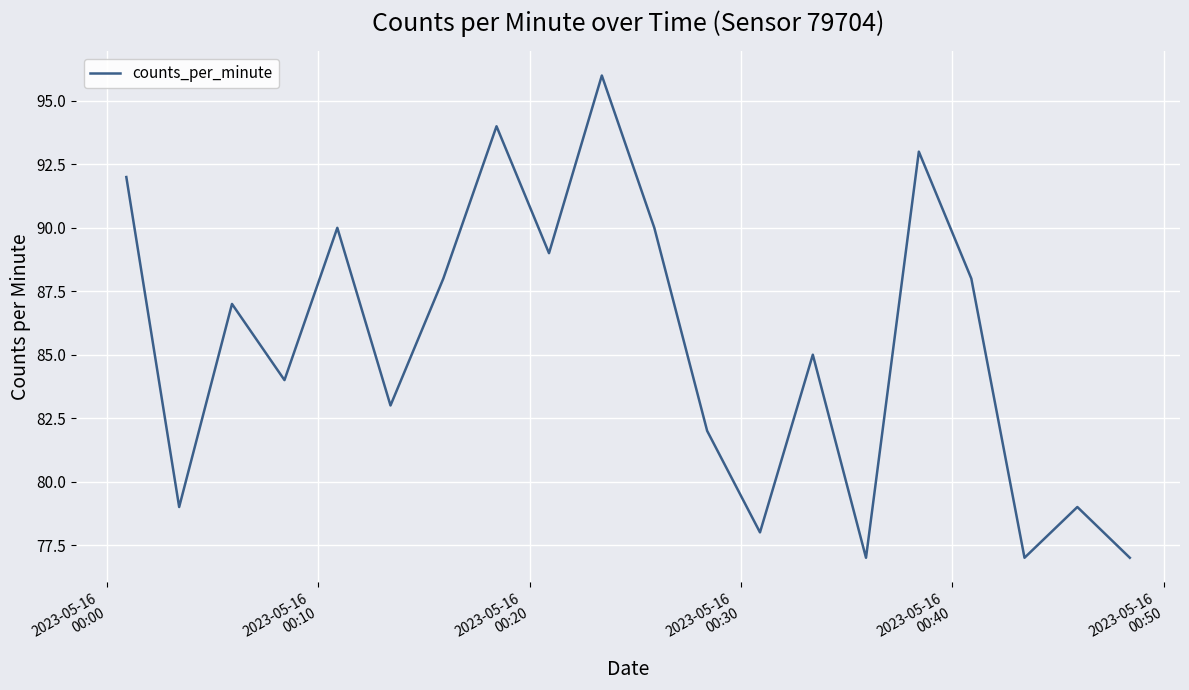

What is the maximum value shown in the chart?

96